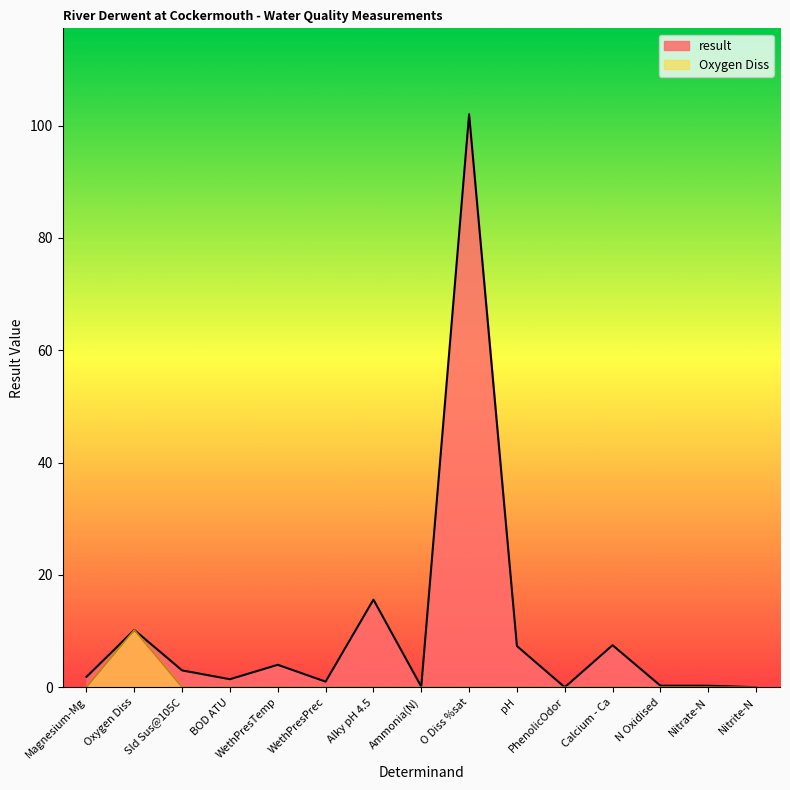

What is the difference between the maximum and minimum values?

102.0